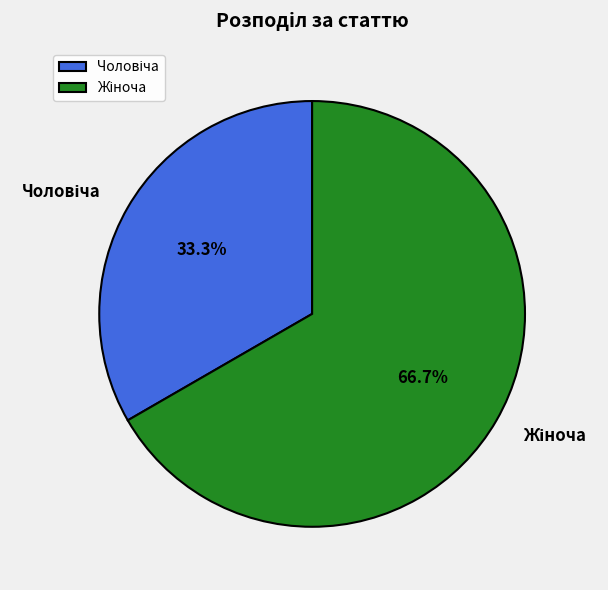

Is there a majority slice in this chart?

Yes